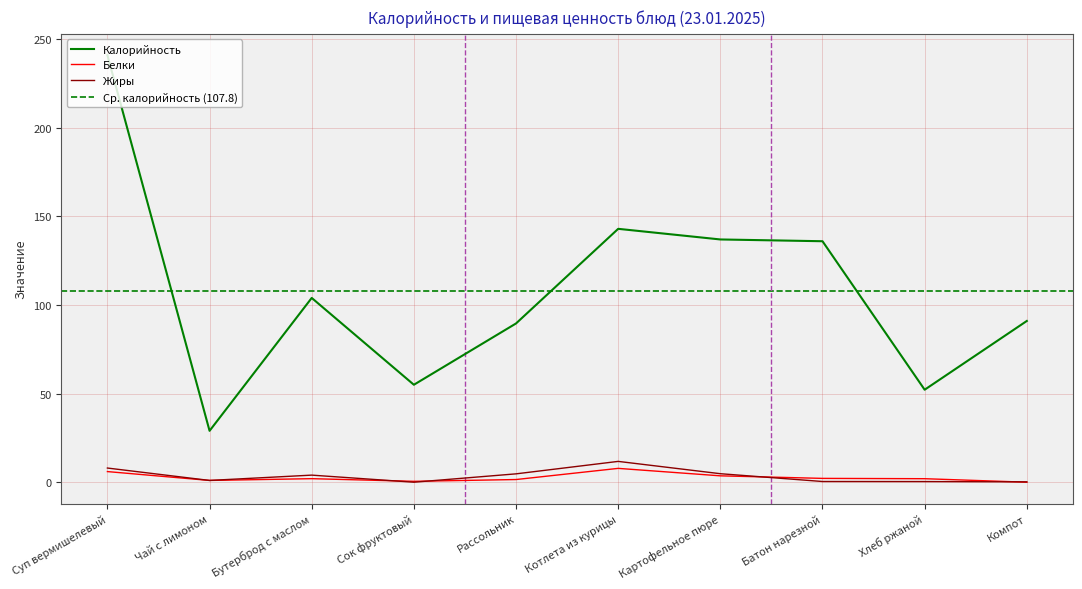

What is the difference between the maximum and second lowest values in the Жиры series?

11.6